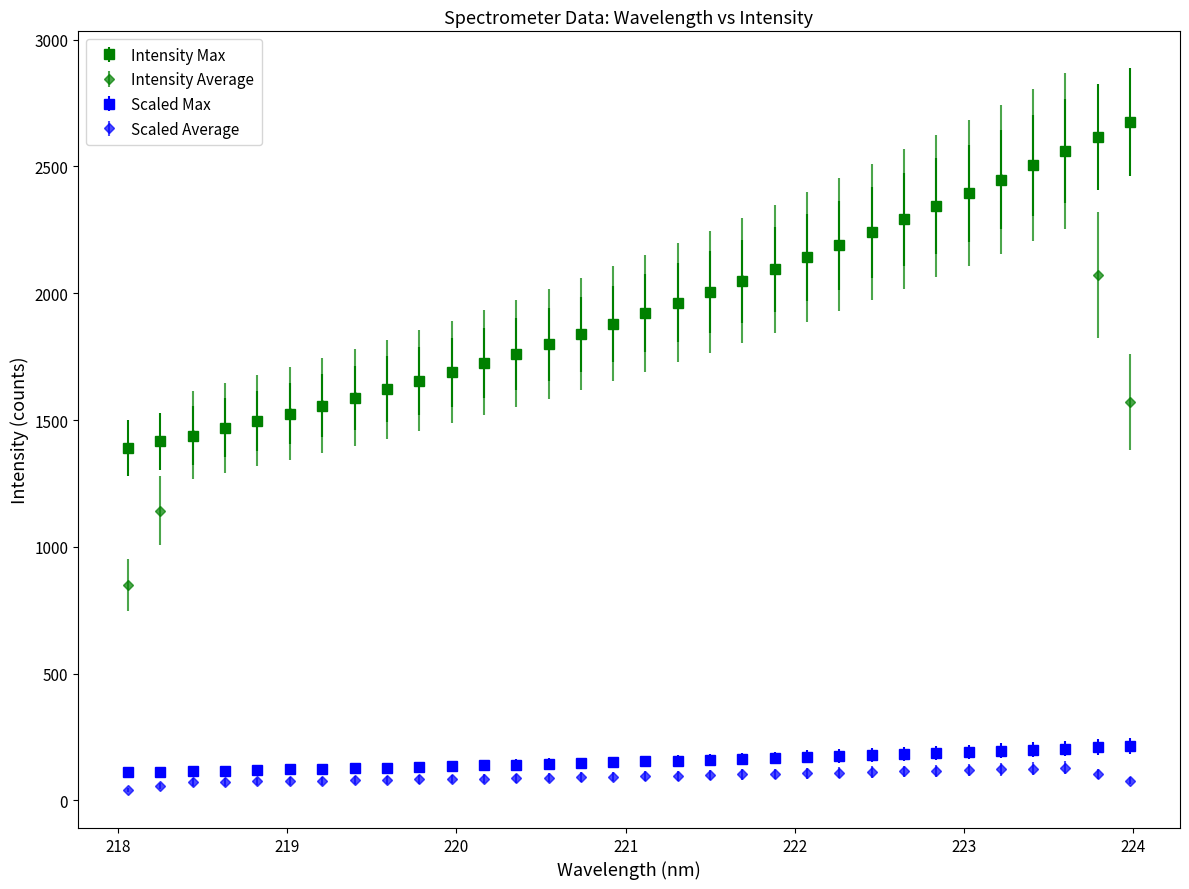

At how many categories does at least one series exceed 1209?

32